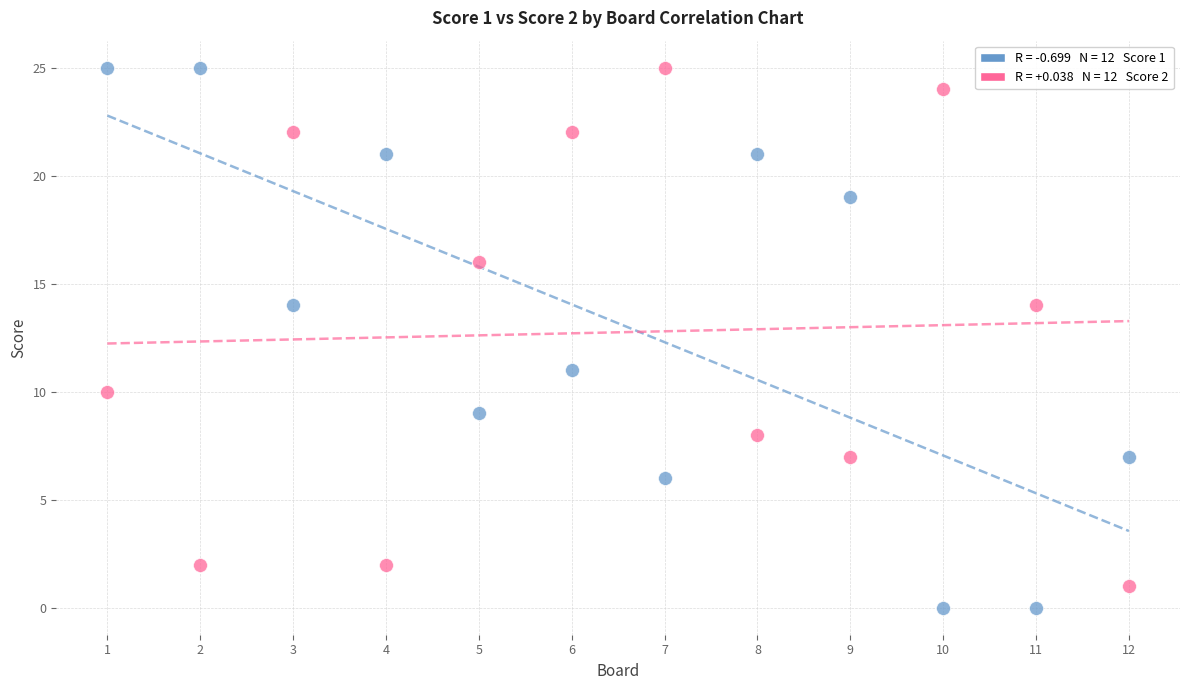

Across all data points, what is the range of X values (max minus min)?

11